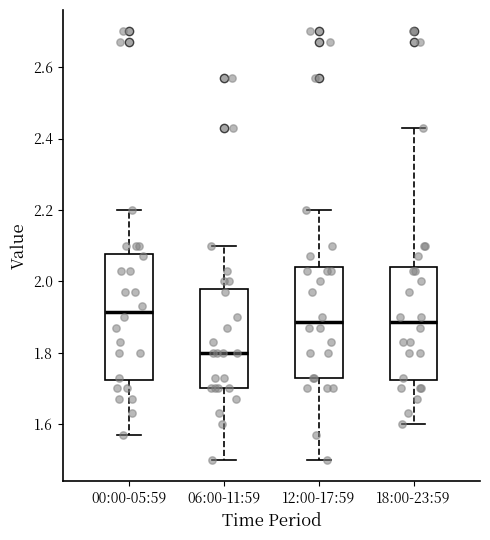

Which box's median line is the highest?

00:00-05:59